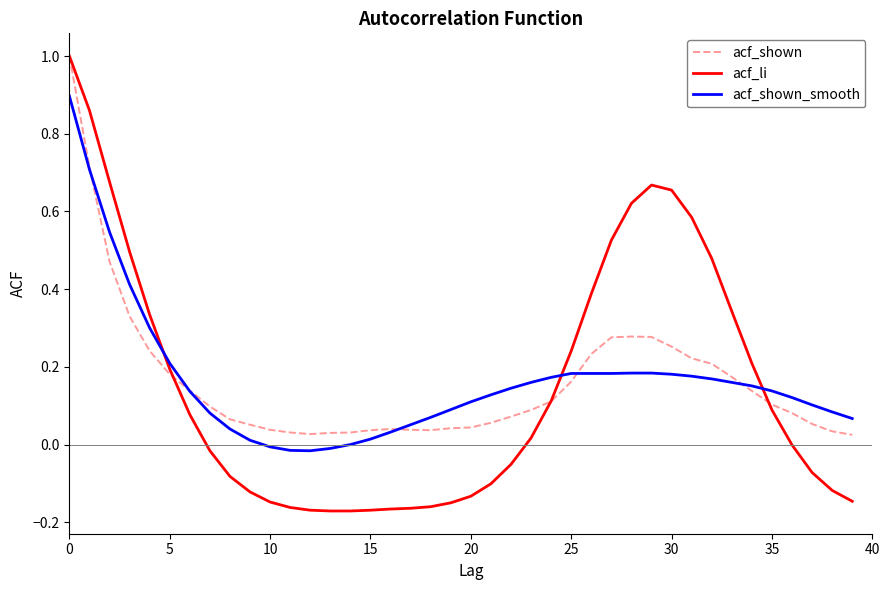

Which series has the largest range (max minus min)?

acf_li